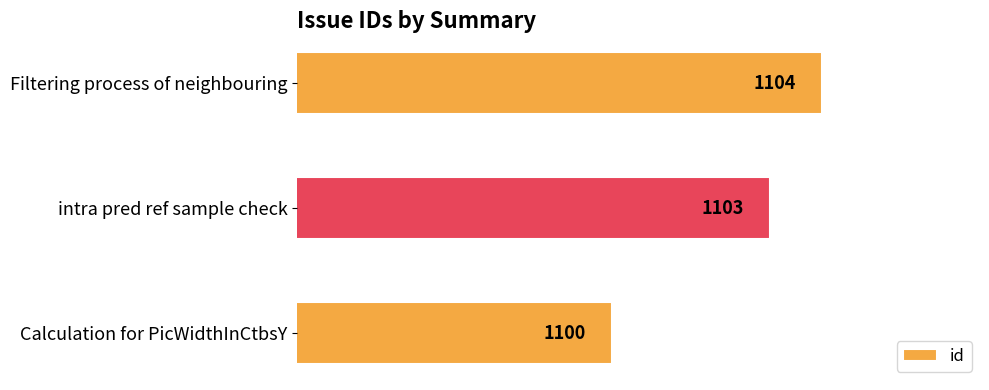

What is the ratio of the value at Calculation for PicWidthInCtbsY to the value at intra pred ref sample check?

1.0